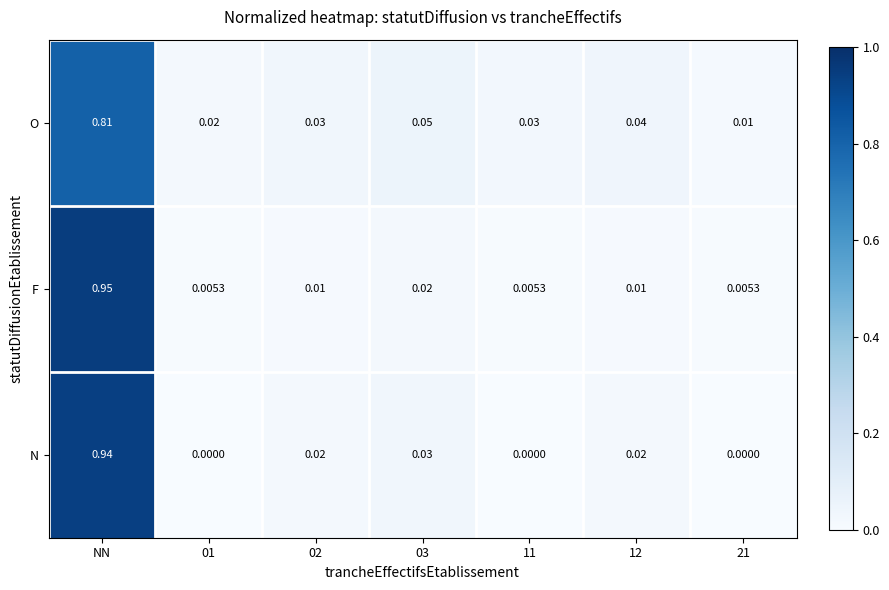

Which series has the widest spread of values?

F